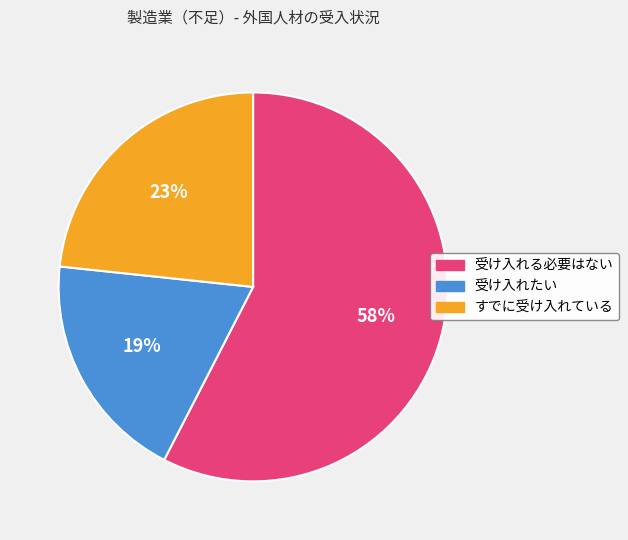

How many slices are in this pie chart?

3